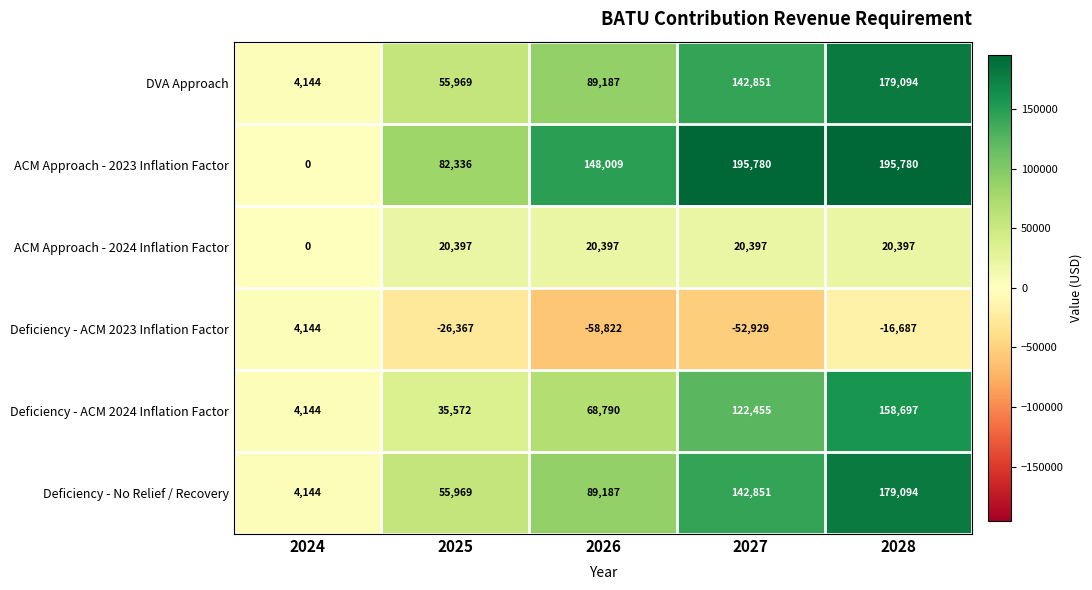

Which series has the largest total across all categories?

ACM Approach - 2023 Inflation Factor